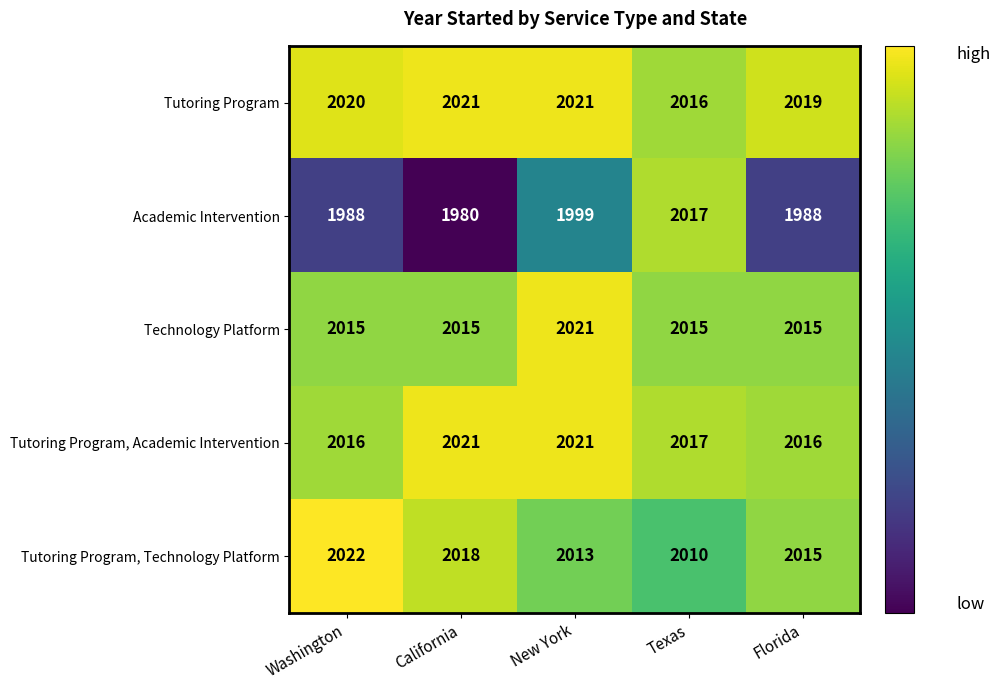

What is the minimum value shown in the chart?

1980